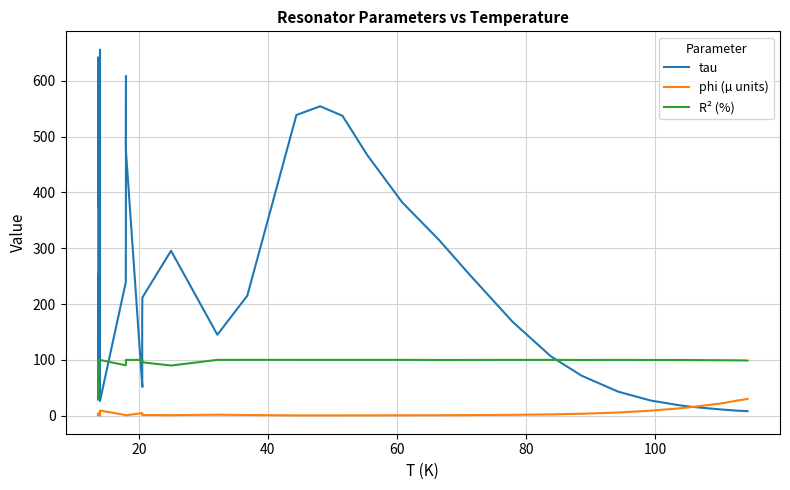

How many data points does each series have?

40